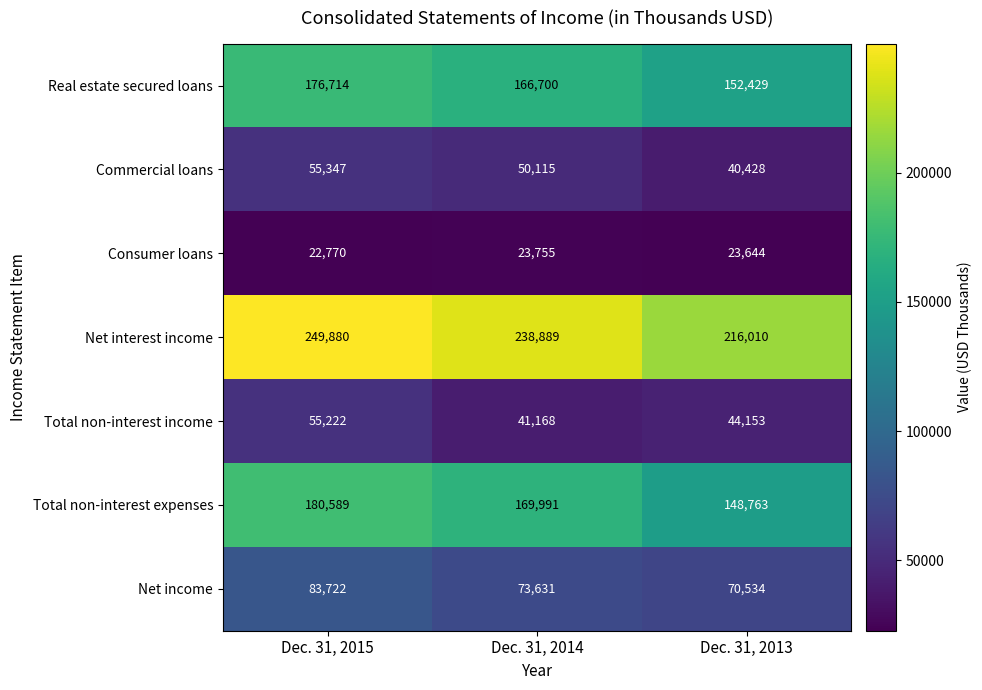

Which series has the largest total across all categories?

Net interest income